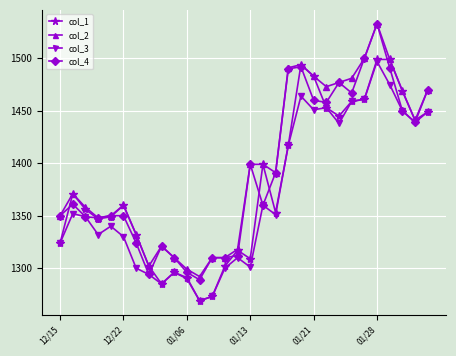

True or false: col_3 has more than 0 interior local peaks.

True